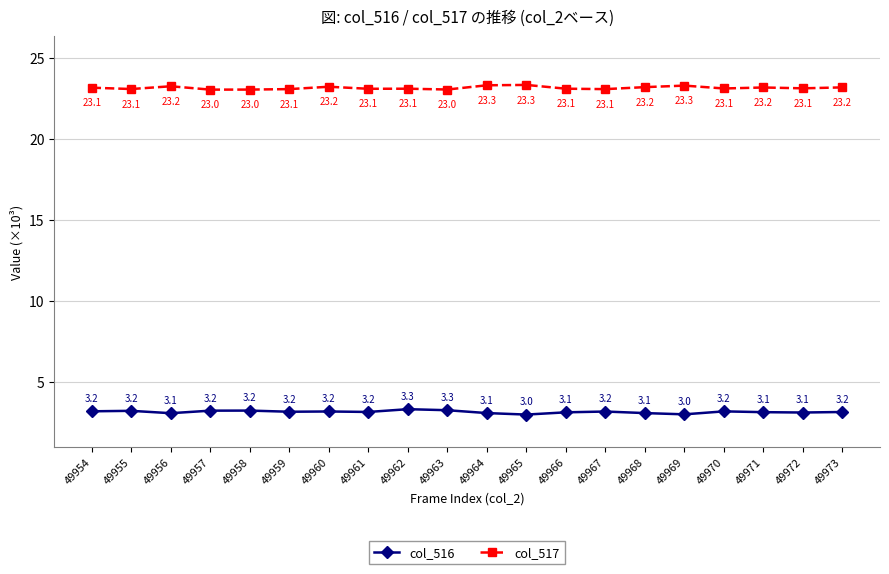

At which category does col_516 reach its first local peak?

49955